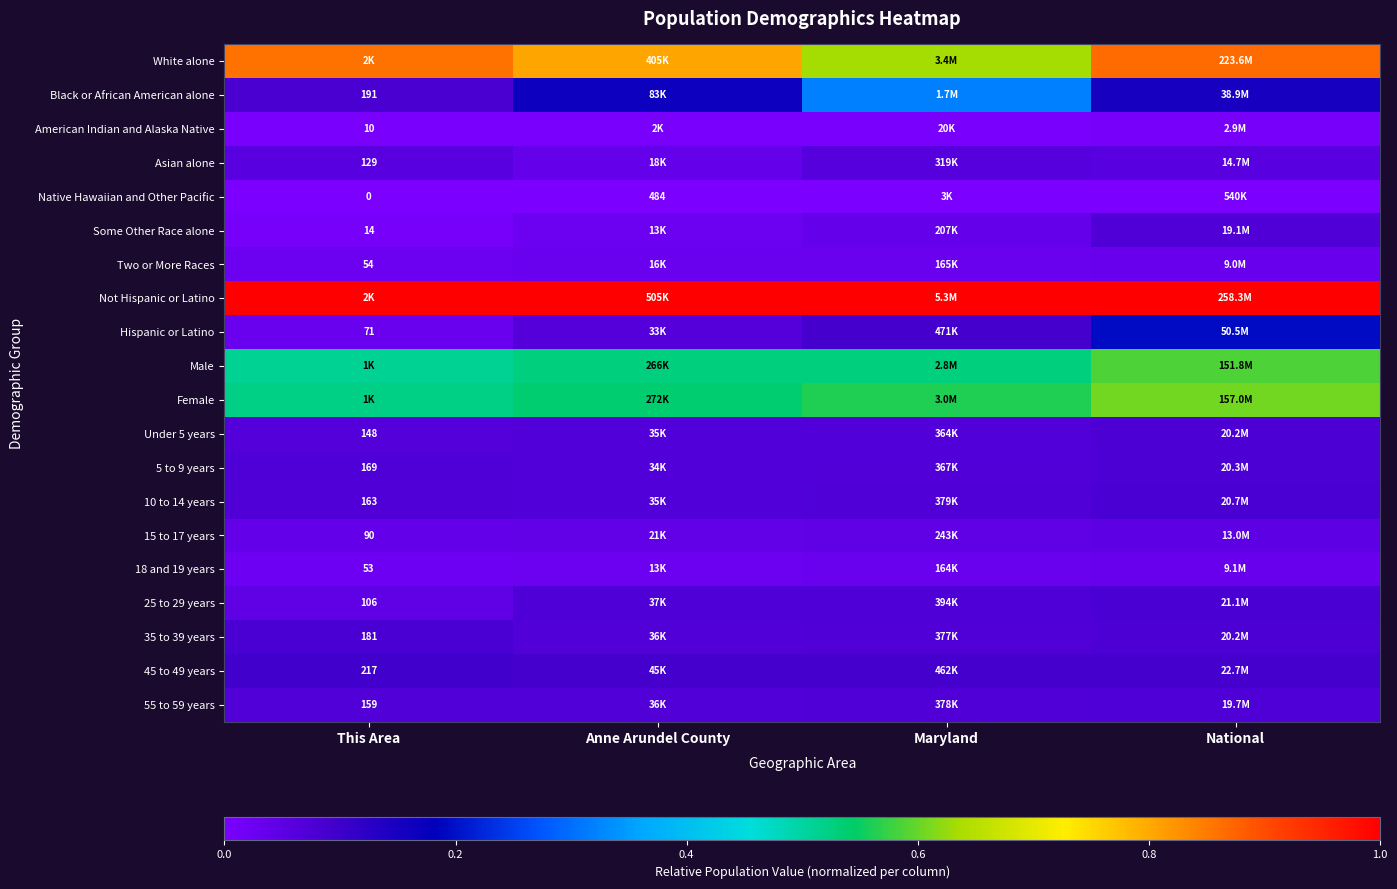

The value of Asian alone at This Area is 0.1. True or false?

False